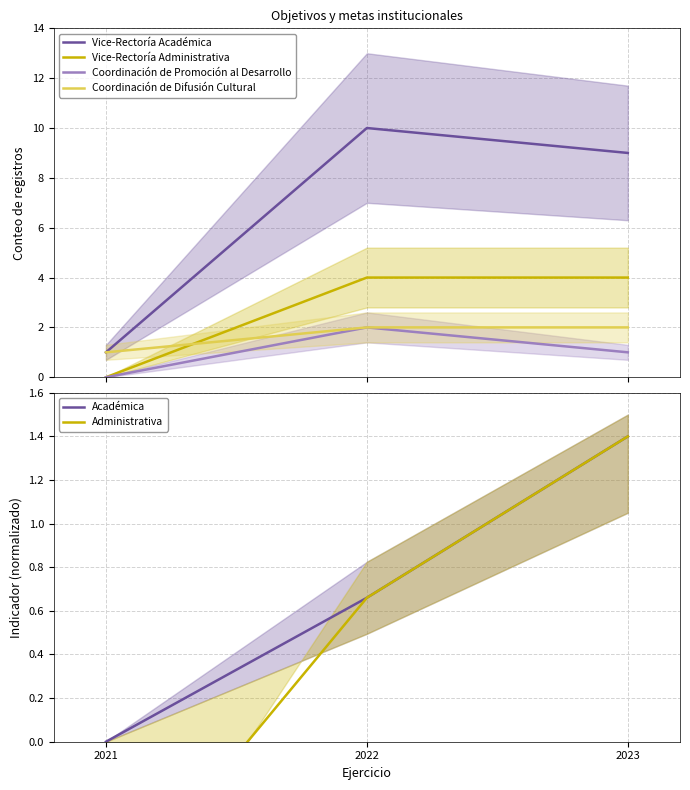

Which series has the largest total across all categories?

Vice-Rectoría Académica